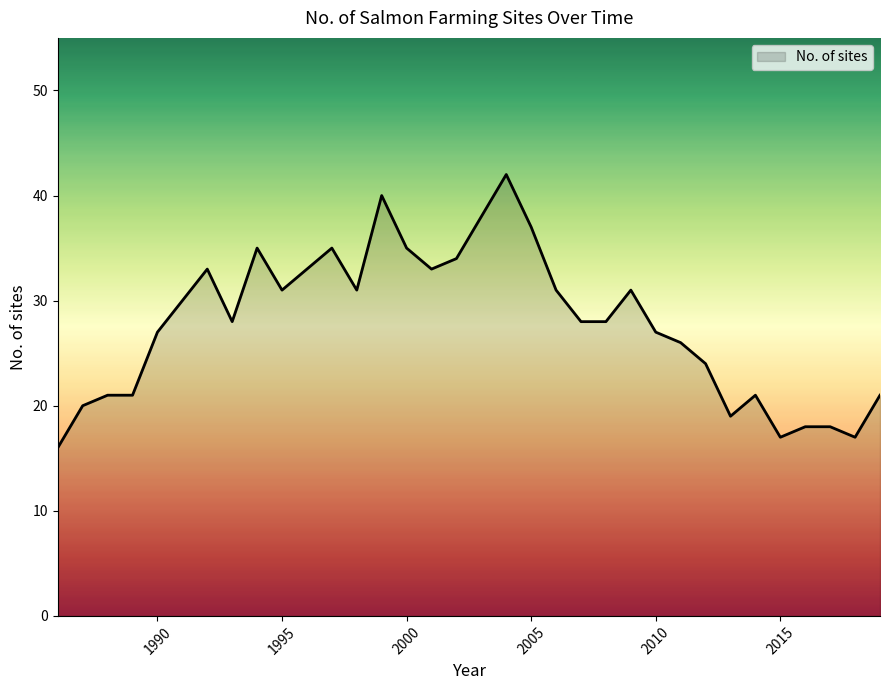

What is the minimum value shown in the chart?

16